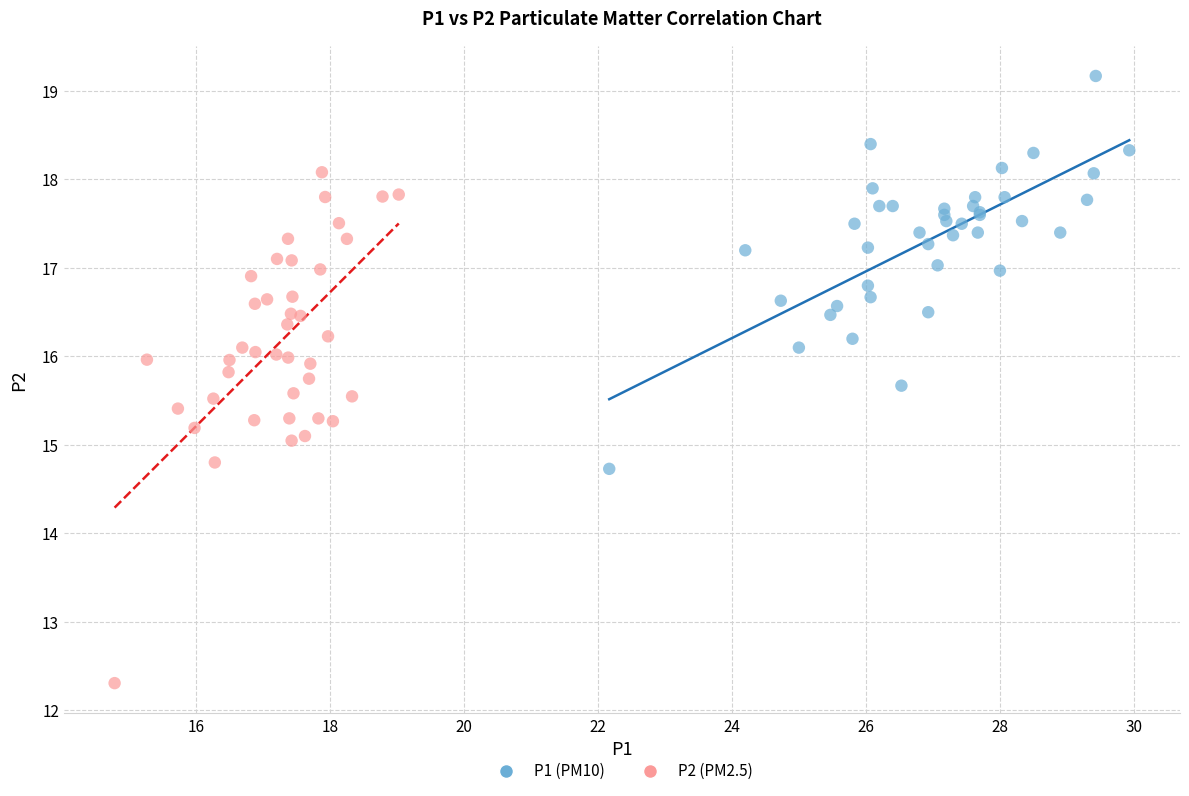

What are all the series names shown in the legend?

P1 (PM10), P2 (PM2.5)